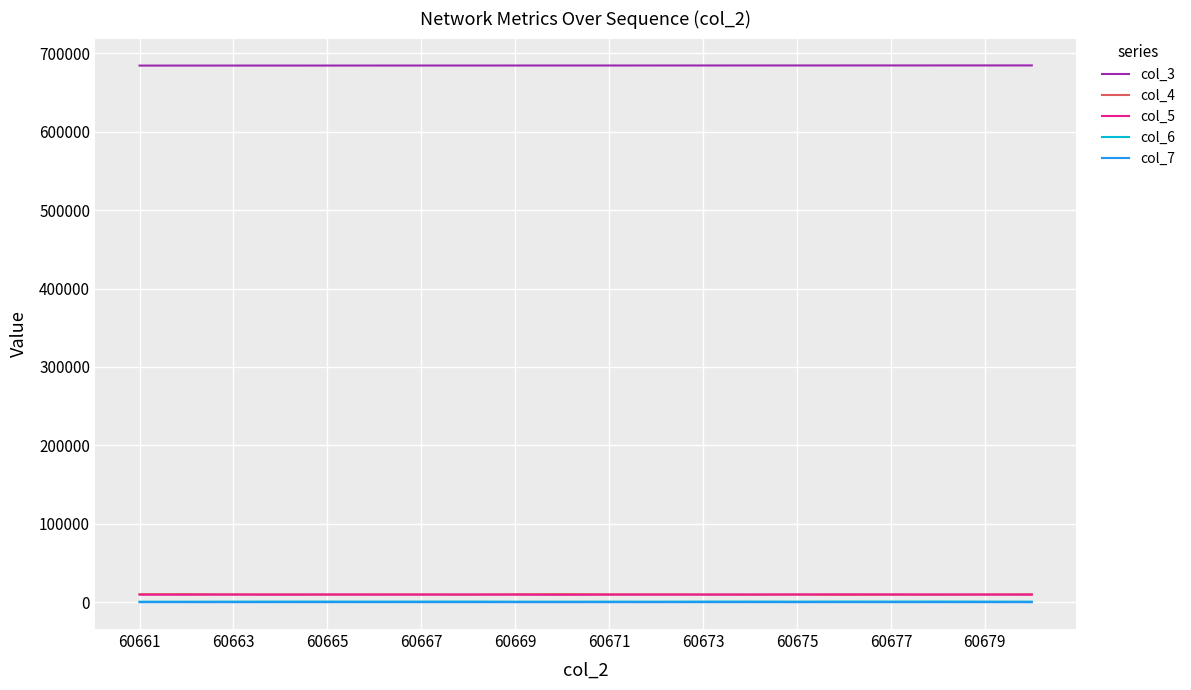

How many lines are shown in the chart?

5